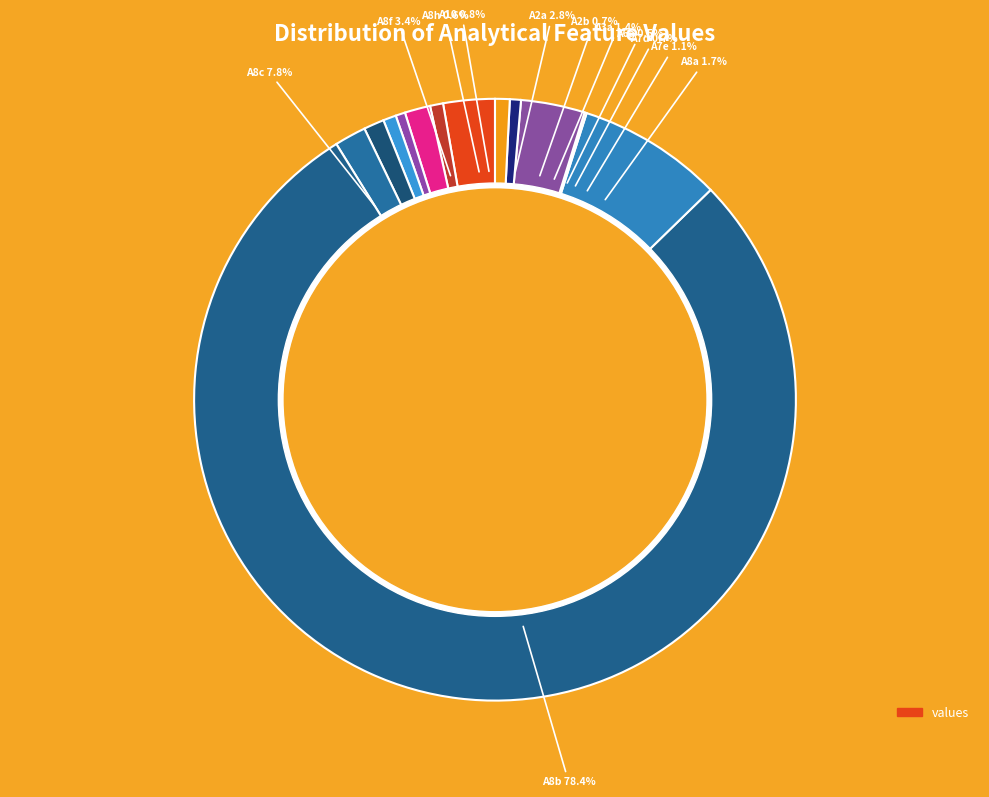

Which slice is the smallest?

A8e